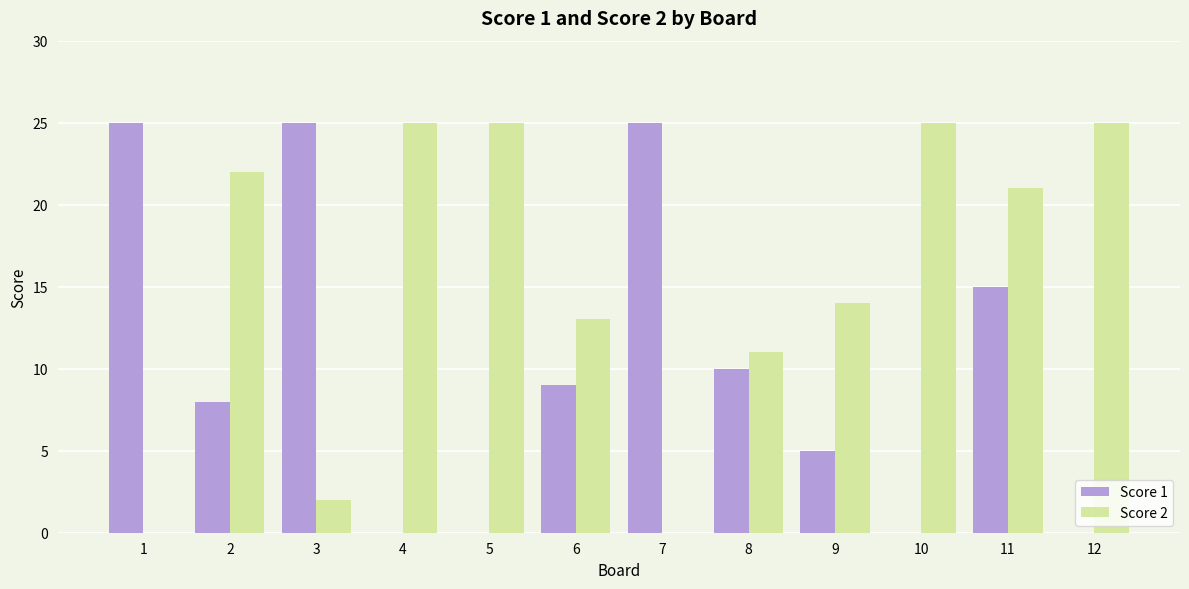

Is it true that Score 1 equals 25 at 3?

True